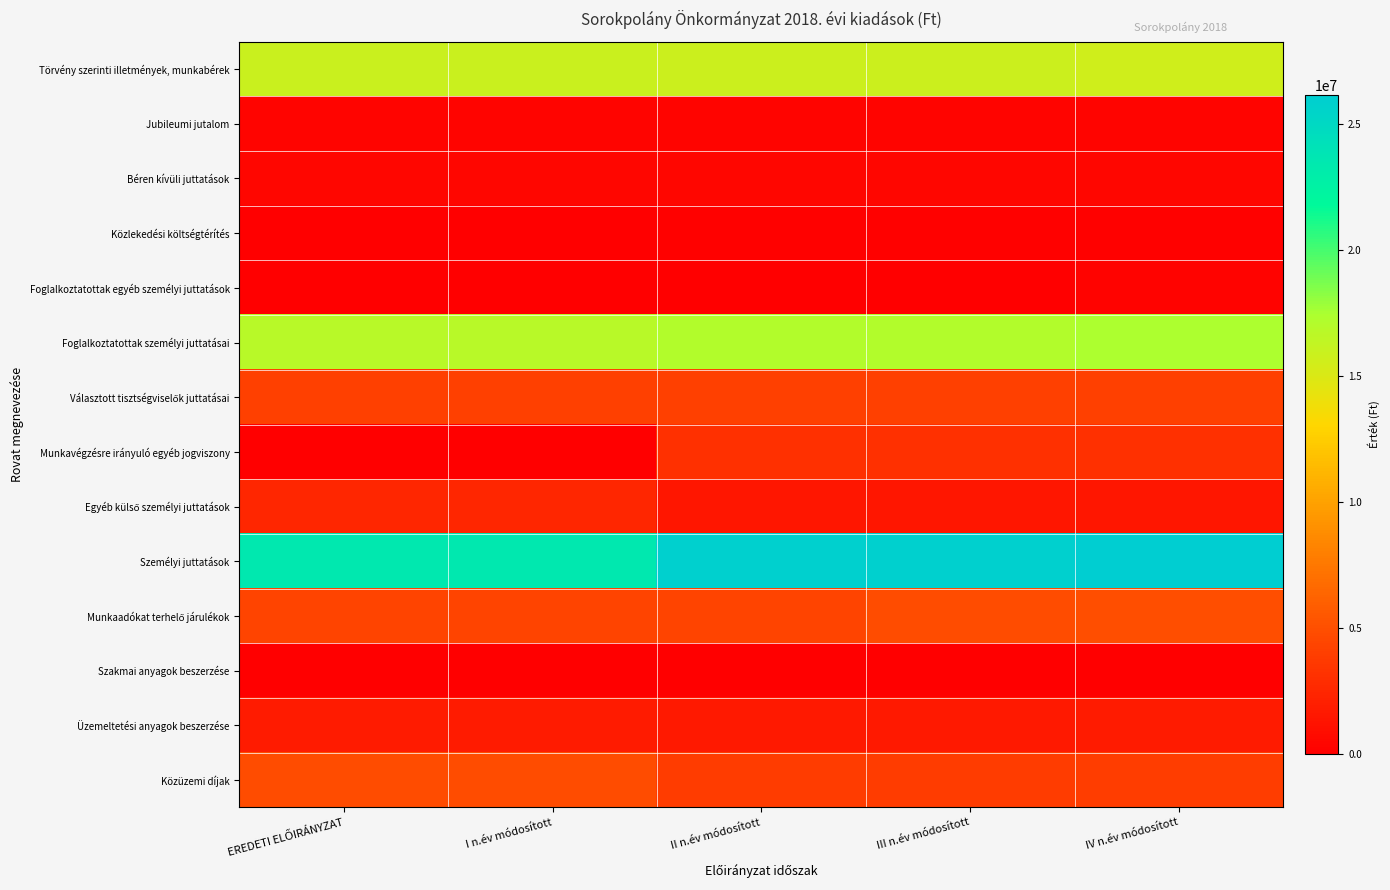

Between EREDETI ELŐIRÁNYZAT and I n.év módosított, which series saw the biggest shift?

Törvény szerinti illetmények, munkabérek